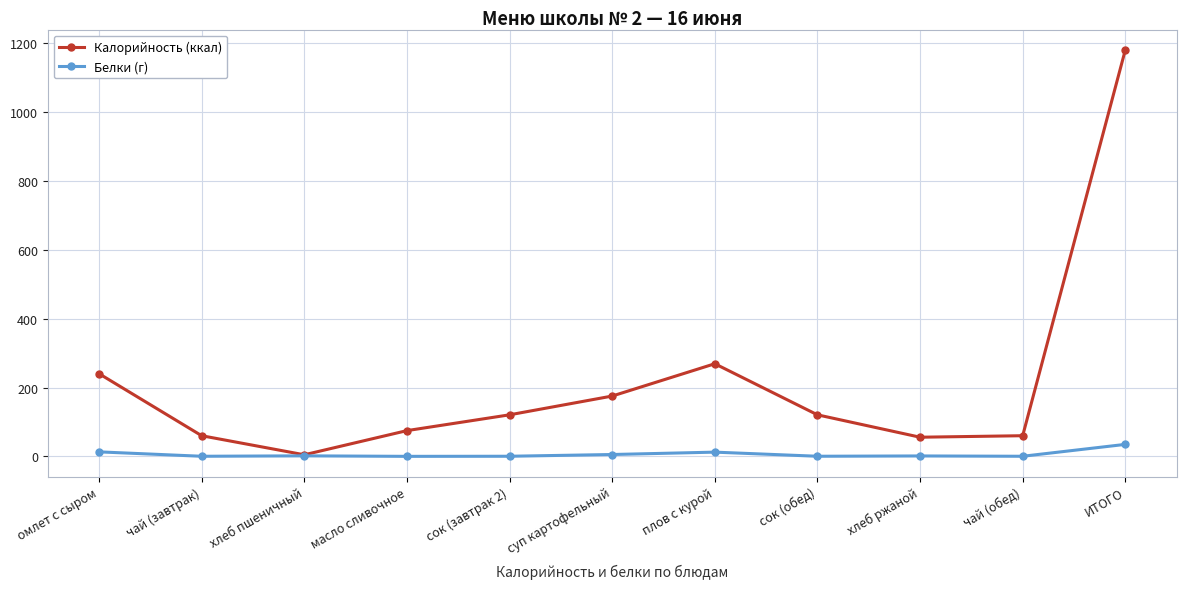

At which category does Калорийность (ккал) reach its first local valley?

хлеб пшеничный